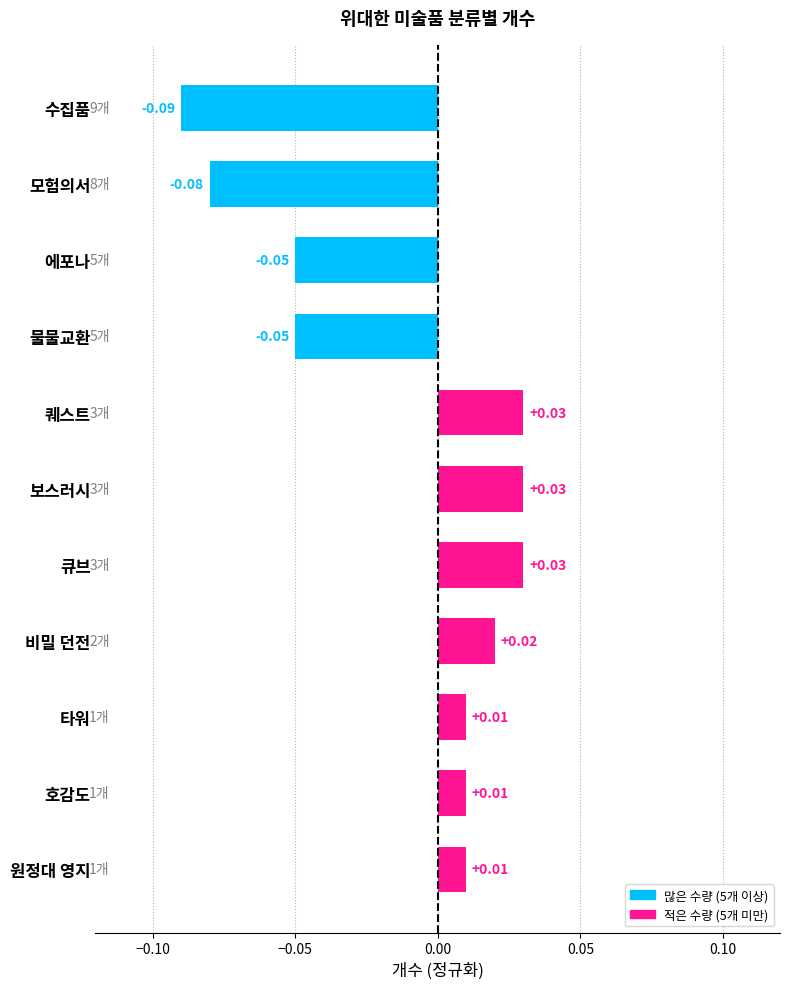

What is the label of the 9th bar from the bottom?

에포나